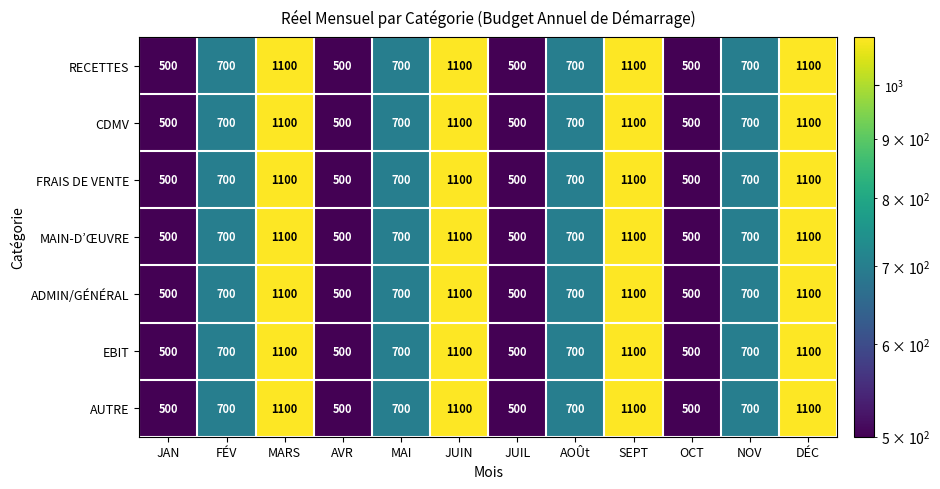

Count the EBIT values in the range 500 to 1100.

12